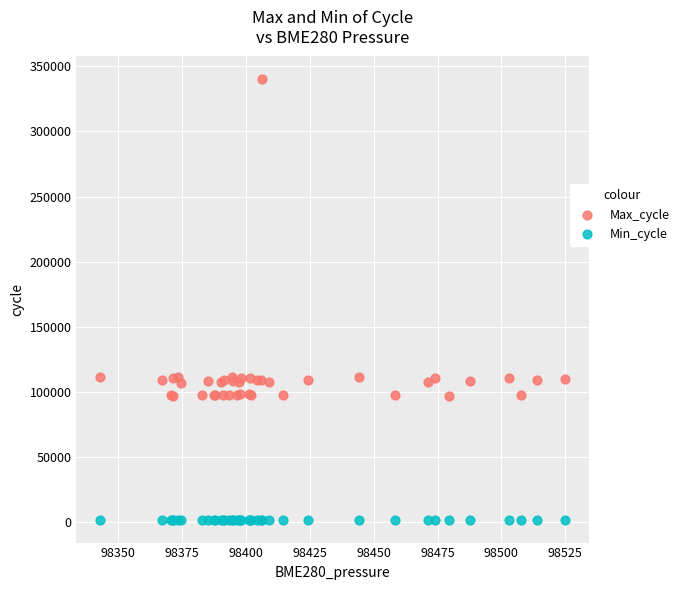

Which series contains the lowest Y value?

Min_cycle